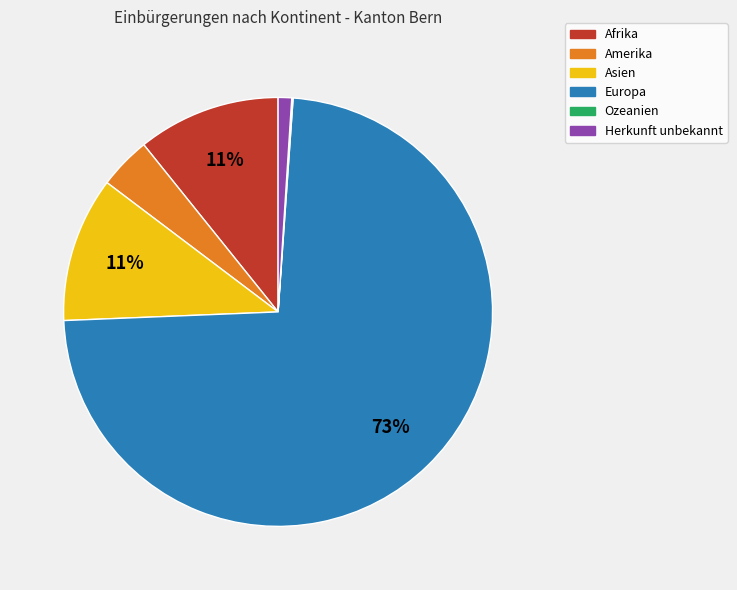

What percentage is the Asien slice, to the nearest percent?

11%